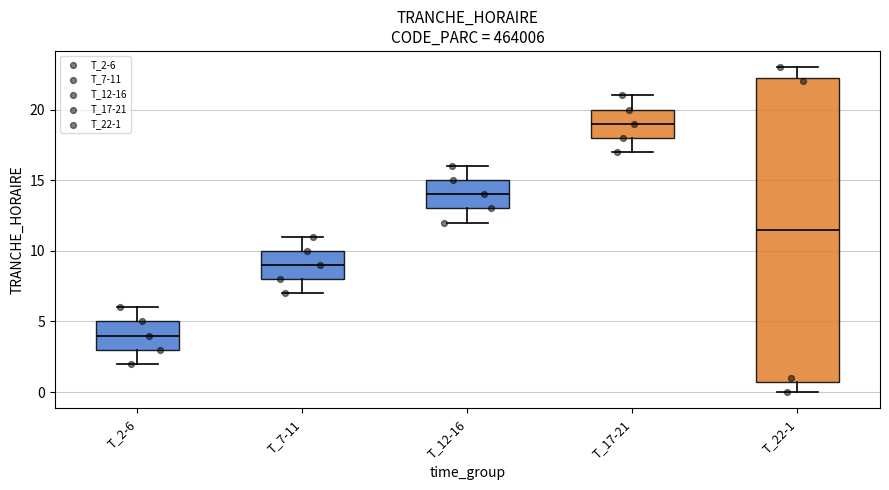

Comparing the boxes themselves (not the whiskers), which one is the tallest?

T_22-1